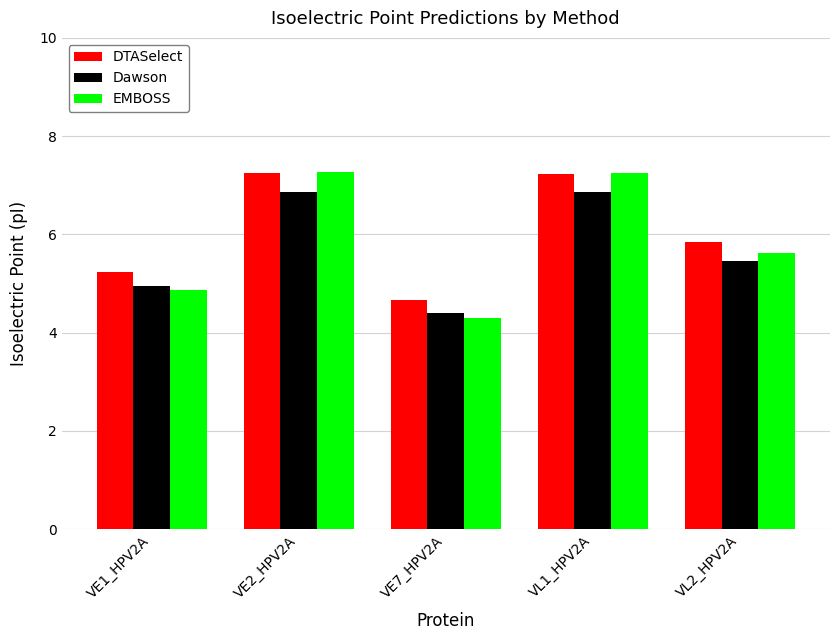

What is the approximate value of EMBOSS at VE1_HPV2A?

4.9